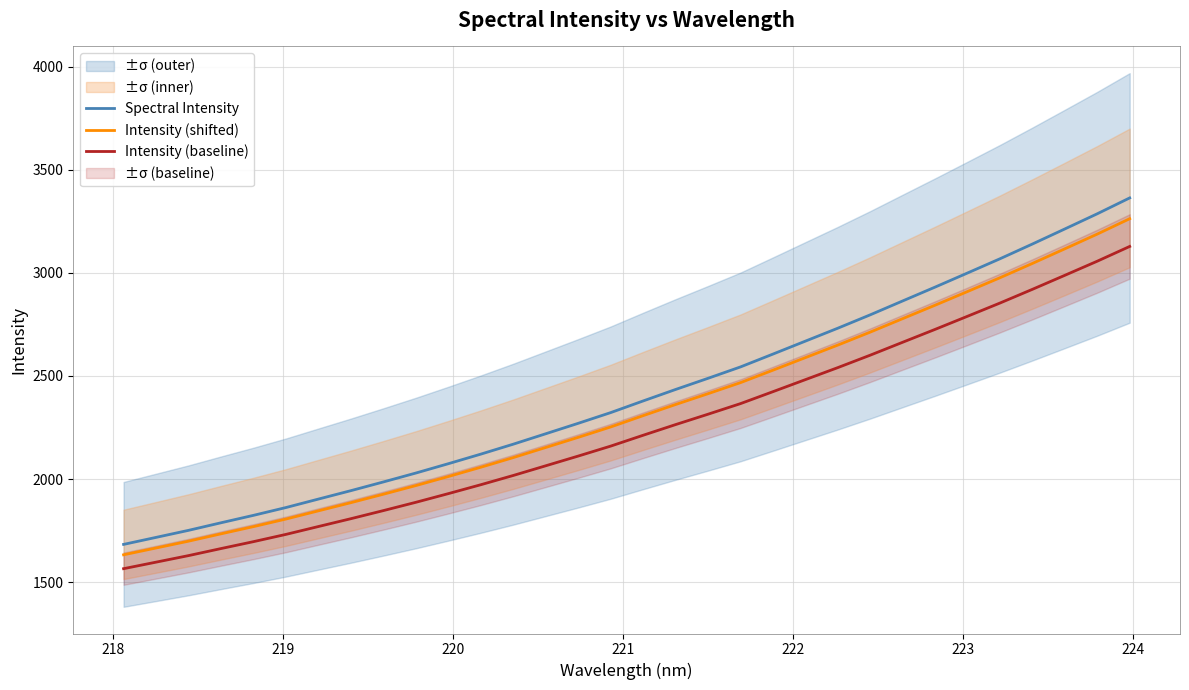

Which series has the largest total across all categories?

Spectral Intensity